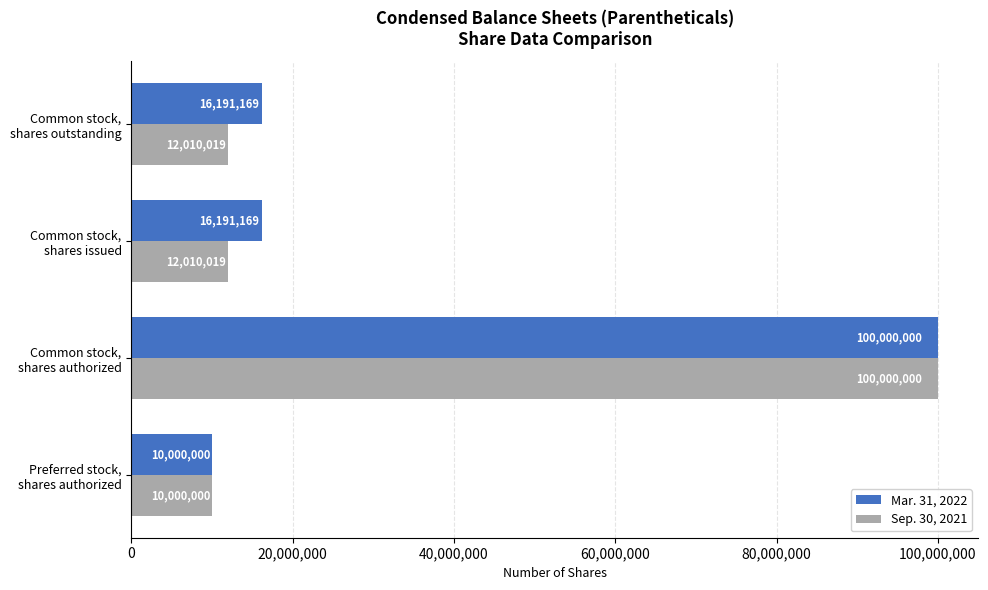

What is the smallest value displayed?

10000000